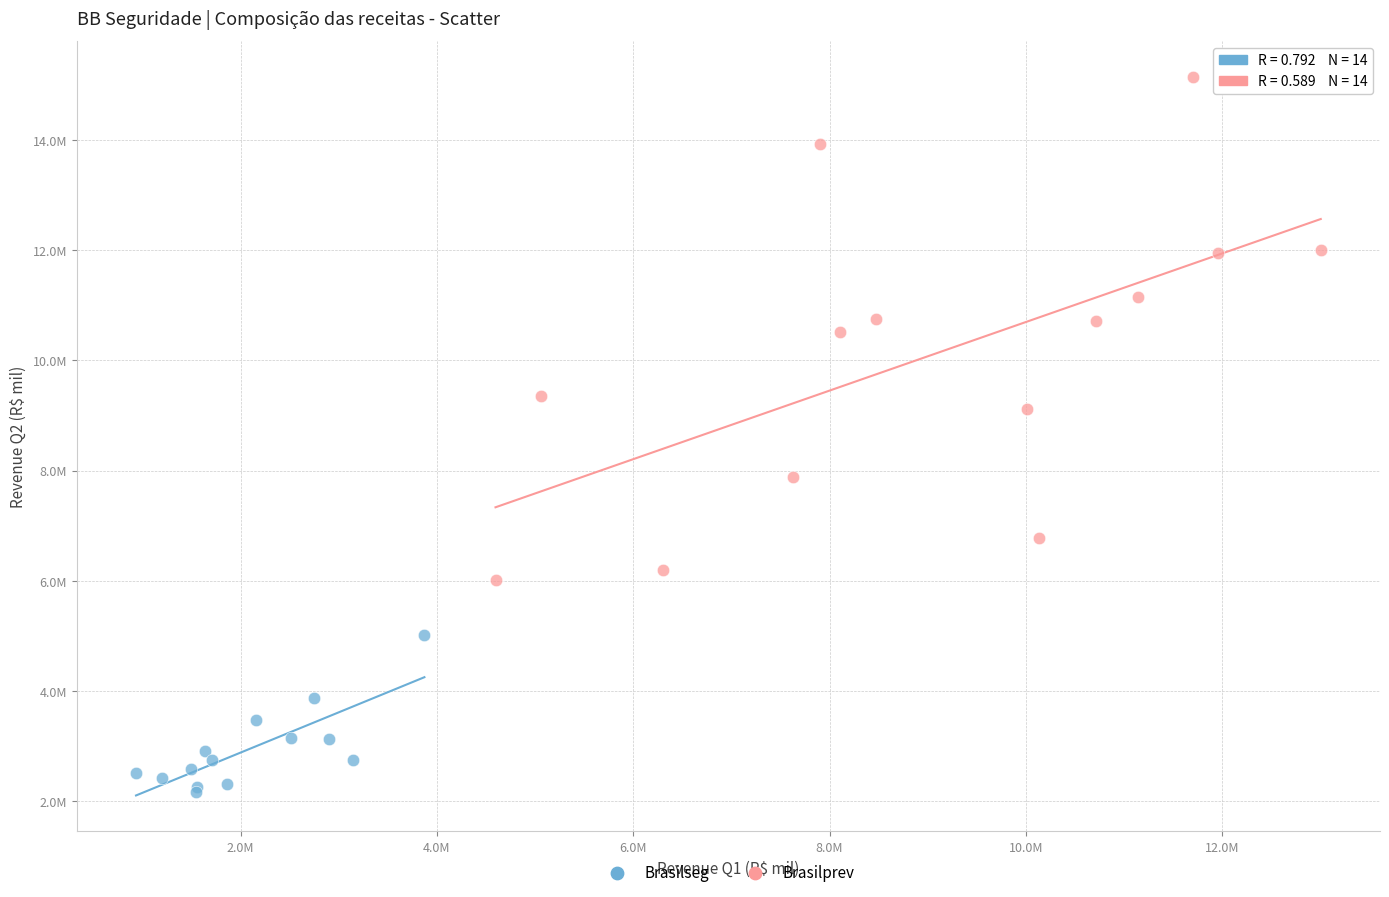

Which series has the largest Y range (max minus min)?

Brasilprev